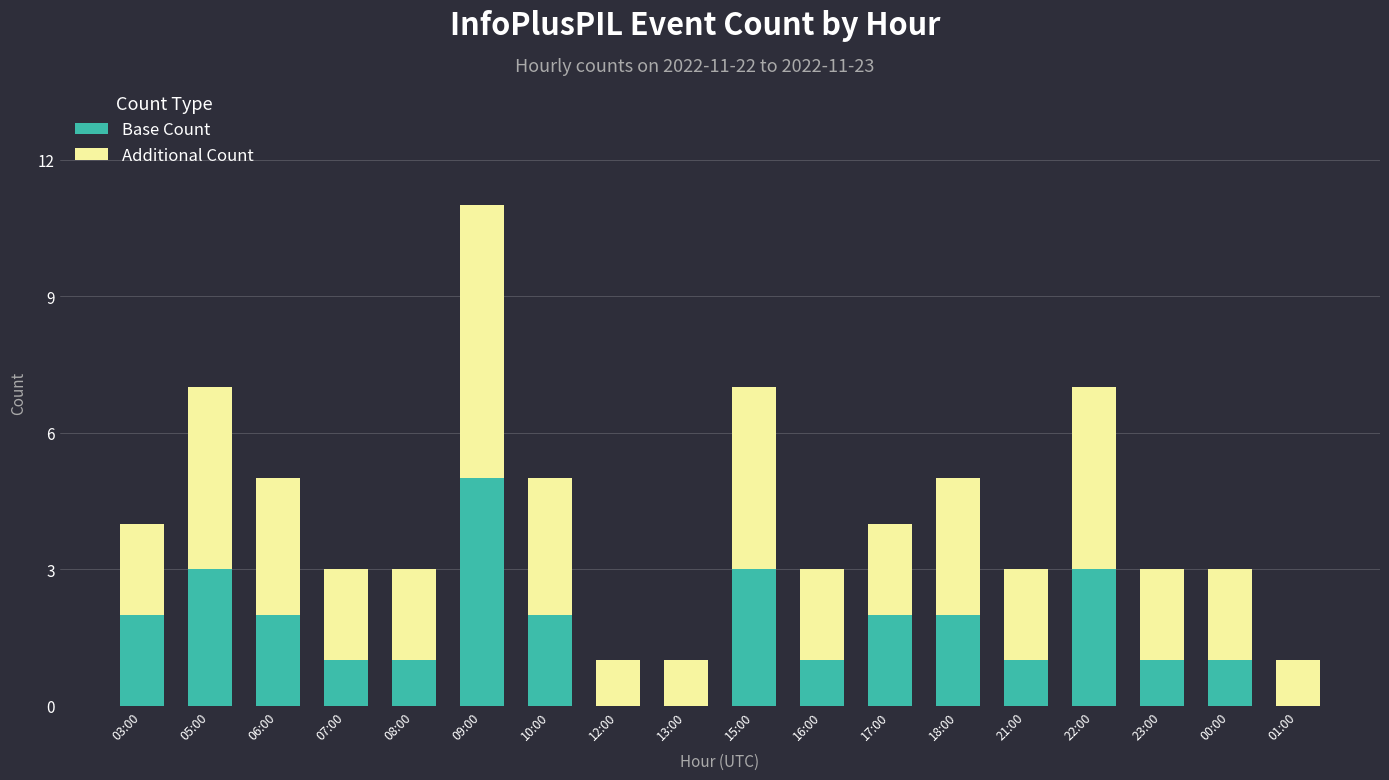

The Base Count series shows 0 at 01:00. True or false?

True